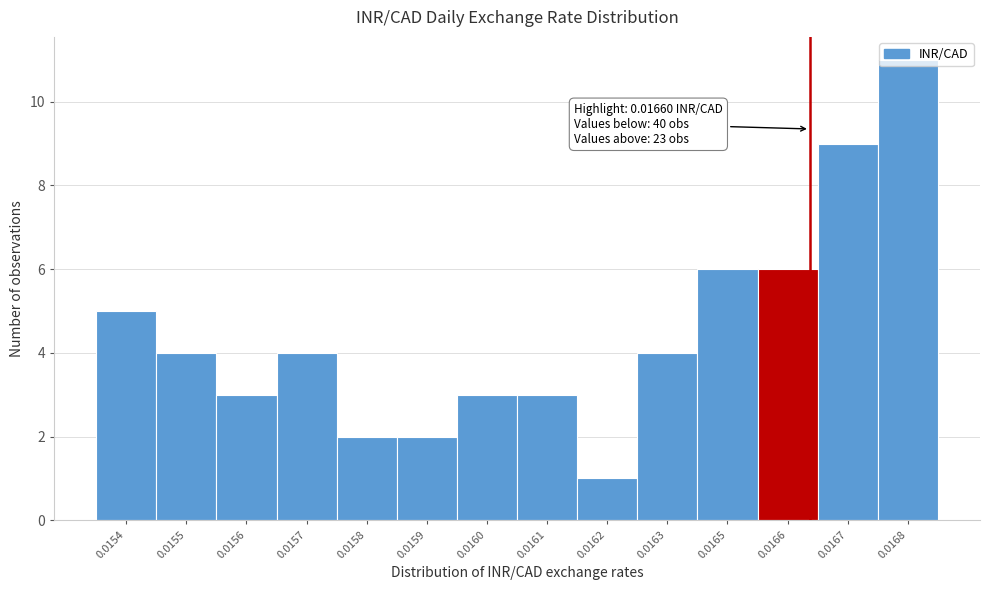

The value at 0.0162 is 1. True or false?

True